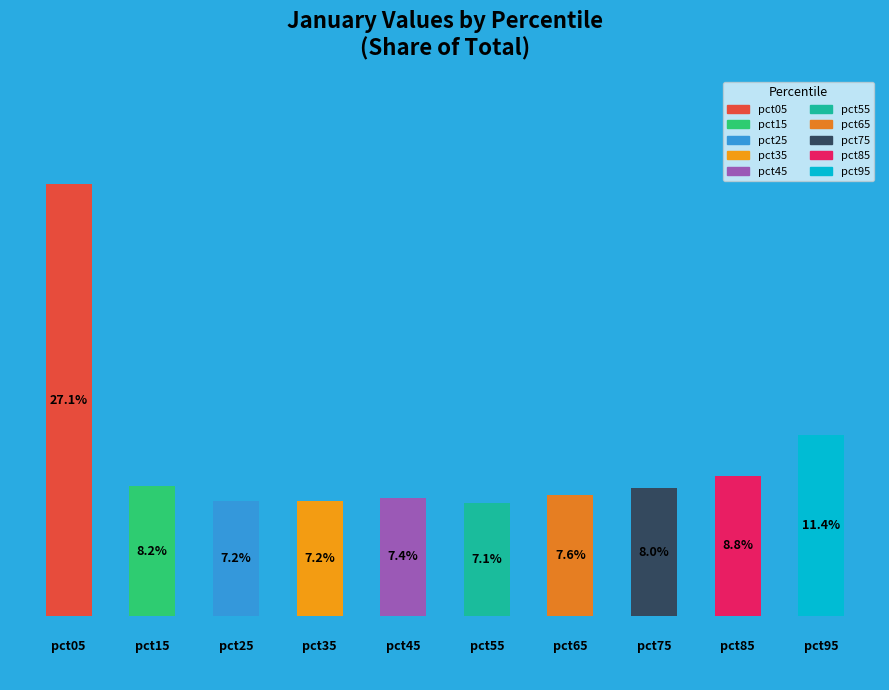

How many bars are there in total?

10